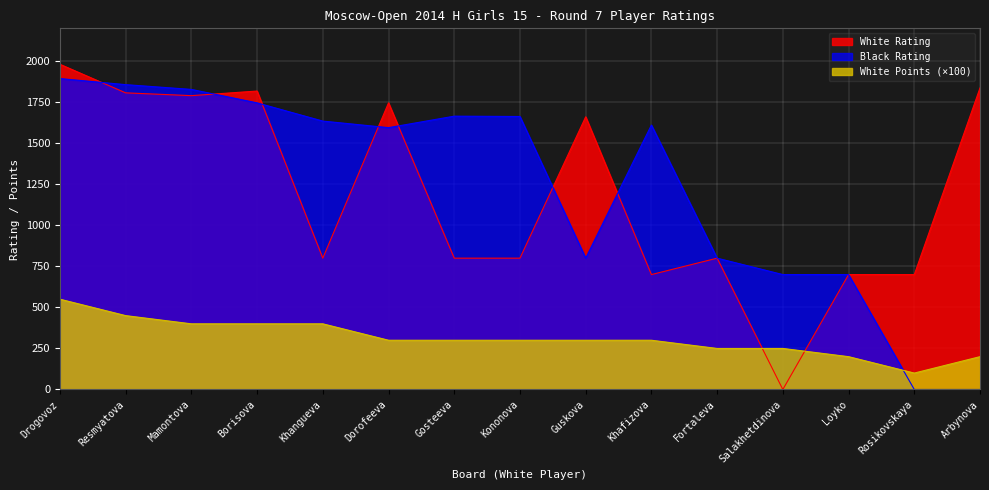

What is the approximate value of Black Rating at Guskova, to the nearest 50?

800